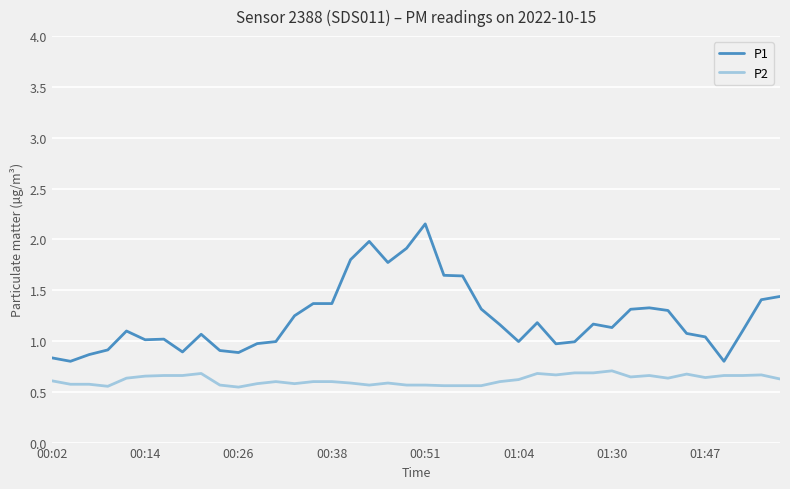

True or false: P1 and P2 cross at least once.

False